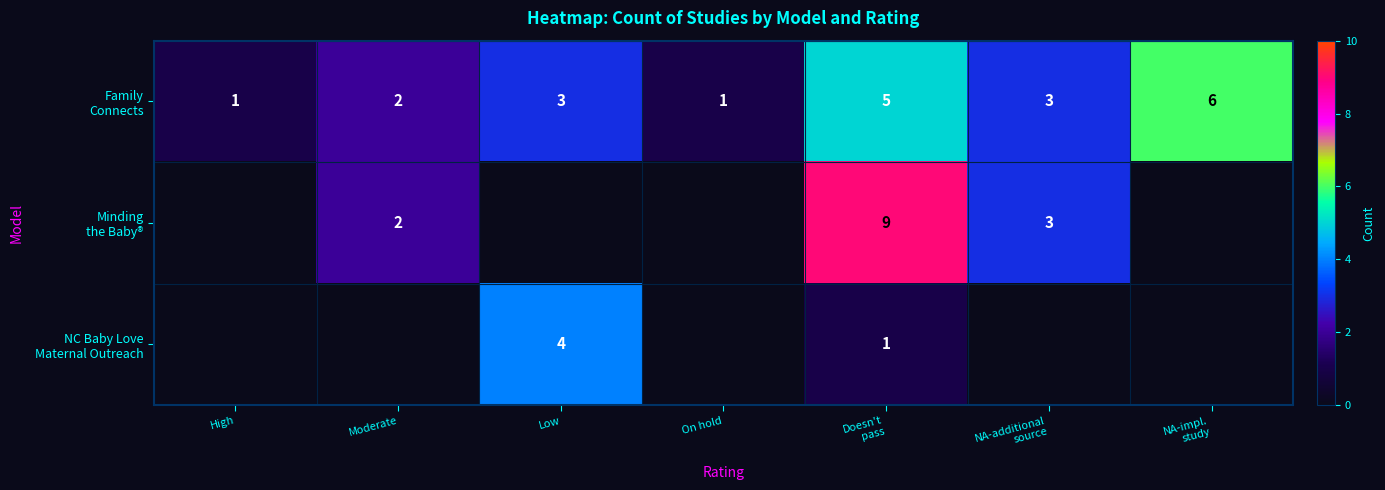

True or false: Minding the Baby® has a value of -4 at Low.

False